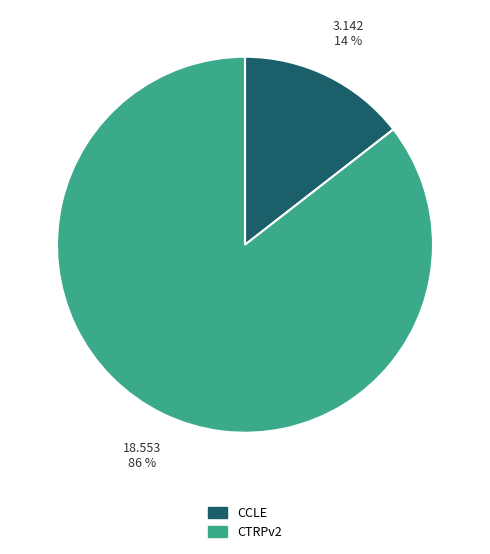

Which category has the smallest portion of the pie?

CCLE